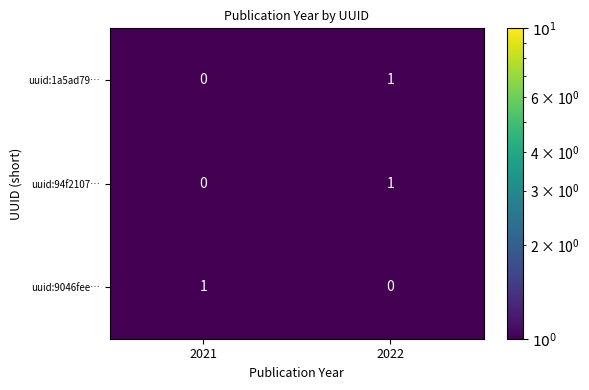

Where is uuid:94f2107… nearest to the value 0?

2021